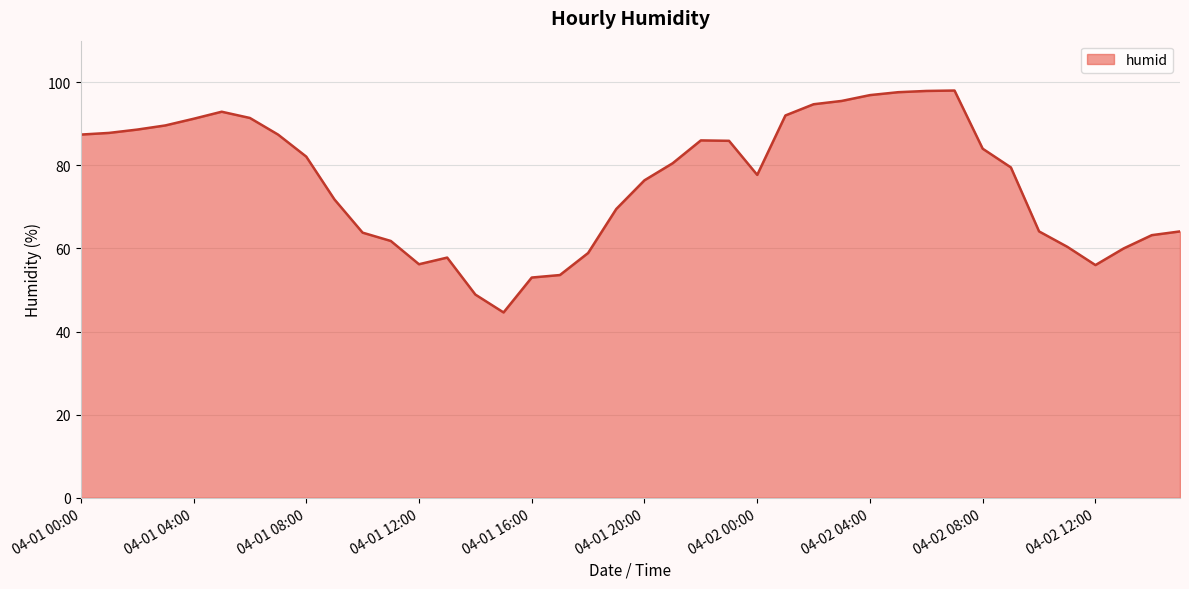

What is the smallest value displayed?

44.6